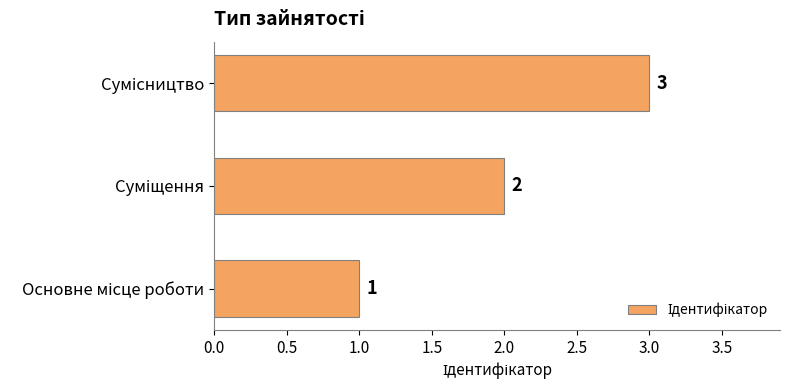

How many values are between 1 and 3?

3